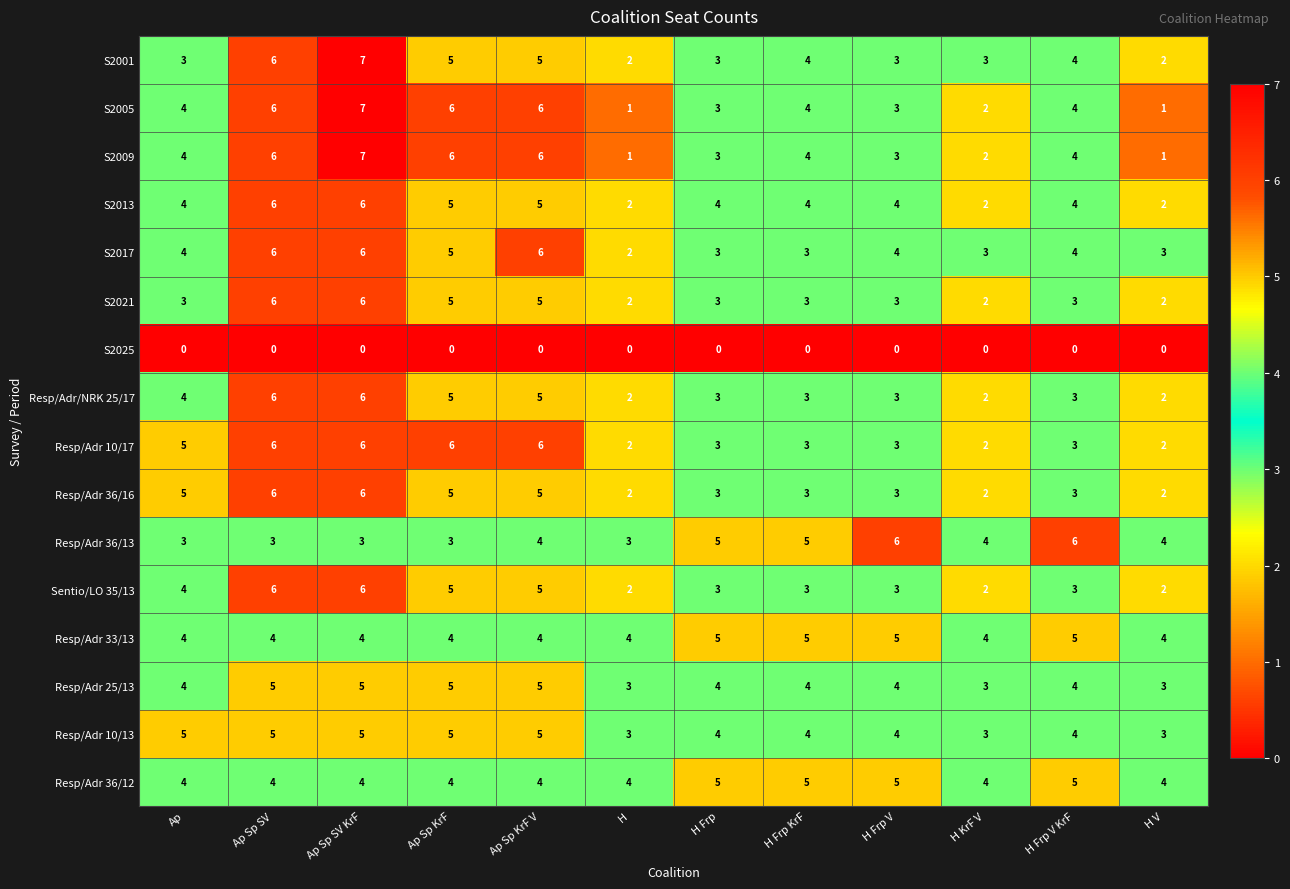

How many data points in Resp/Adr 36/12 are above 4?

4